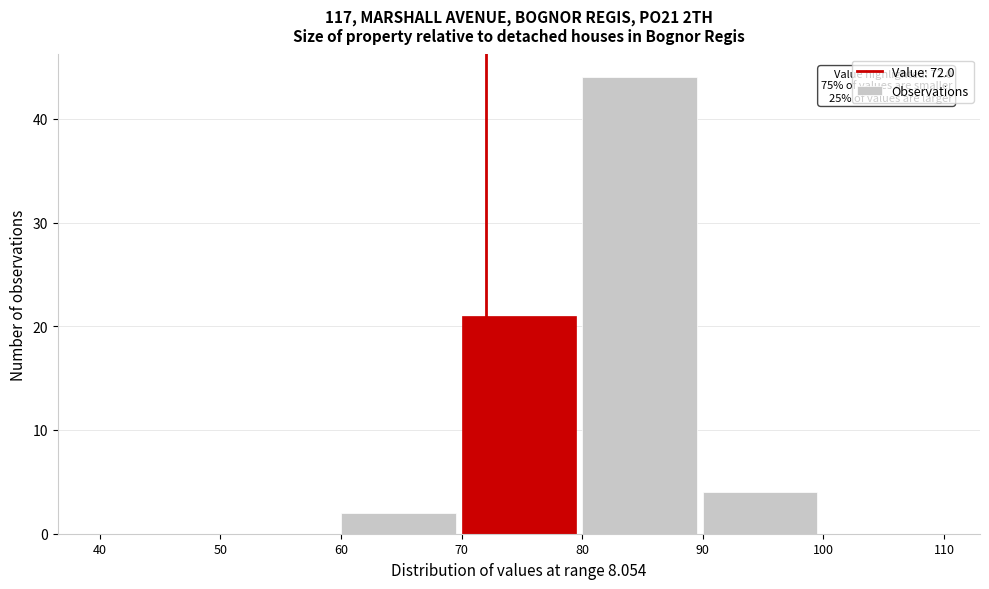

Which range on the x-axis has the tallest bar?

80 to 90